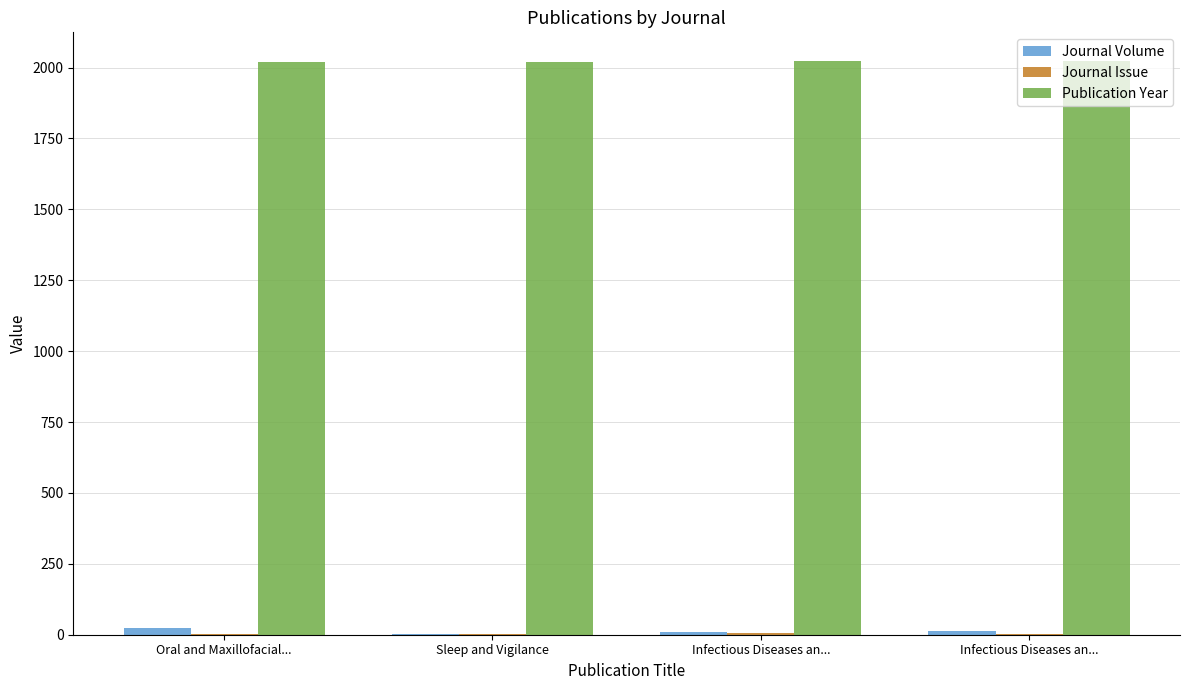

Reading left to right, extract all data points from this chart.

Journal Volume: Oral and Maxillofacial...=22	Sleep and Vigilance=4	Infectious Diseases an...=11	Infectious Diseases an...=12
Journal Issue: Oral and Maxillofacial...=4	Sleep and Vigilance=2	Infectious Diseases an...=6	Infectious Diseases an...=3
Publication Year: Oral and Maxillofacial...=2018	Sleep and Vigilance=2020	Infectious Diseases an...=2022	Infectious Diseases an...=2023